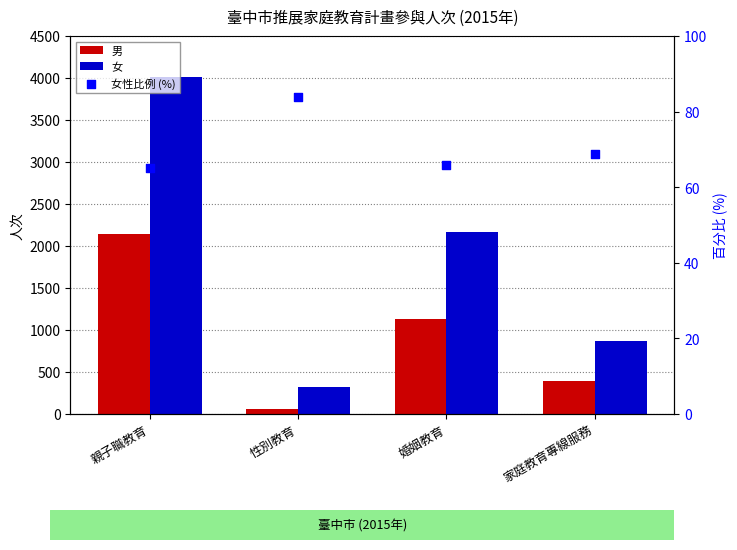

Which series has the largest total across all categories?

女